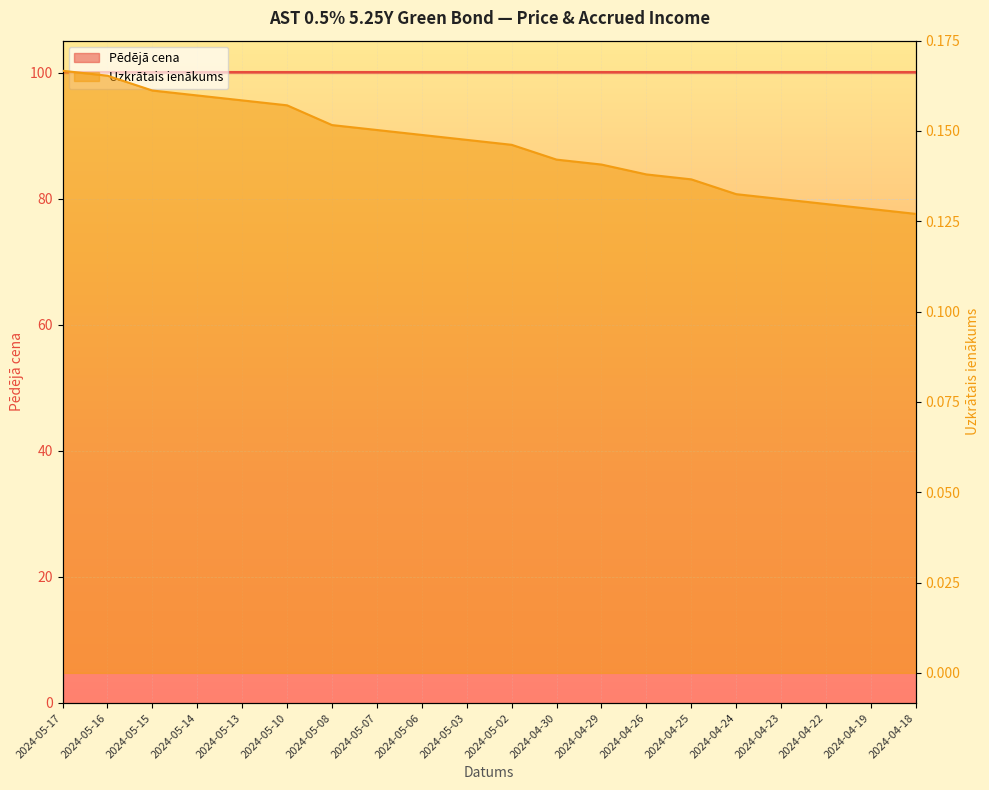

What position from the left is 2024-04-24?

16